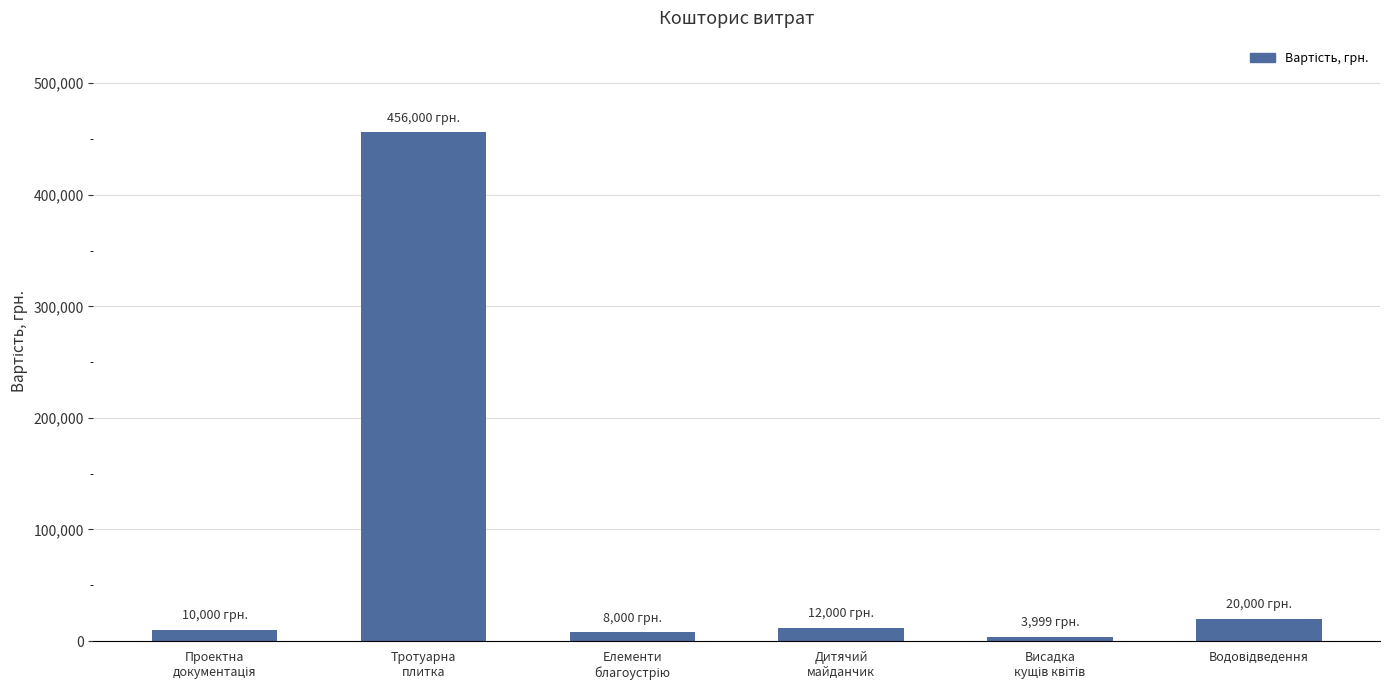

What is the maximum value shown in the chart?

456000